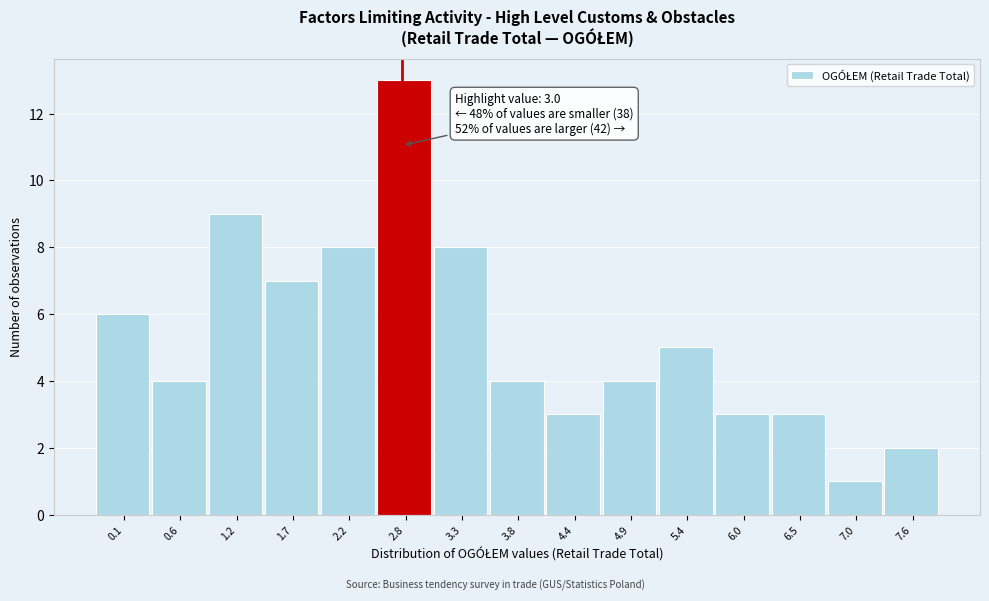

Reading left to right, what are all the values shown in this chart?

6	4	9	7	8	13	8	4	3	4	5	3	3	1	2